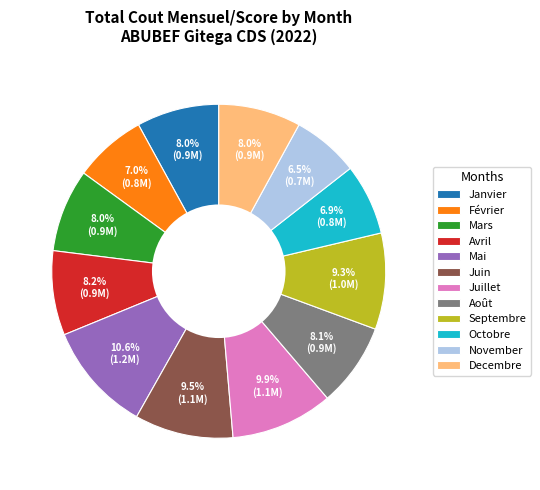

Count the number of slices in the pie.

12